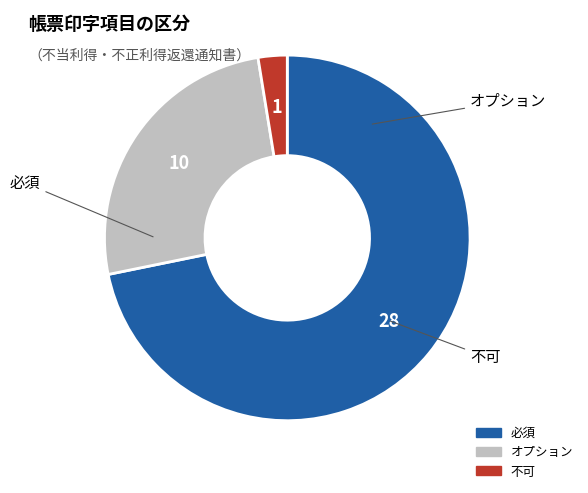

Which category has the biggest portion of the pie?

必須